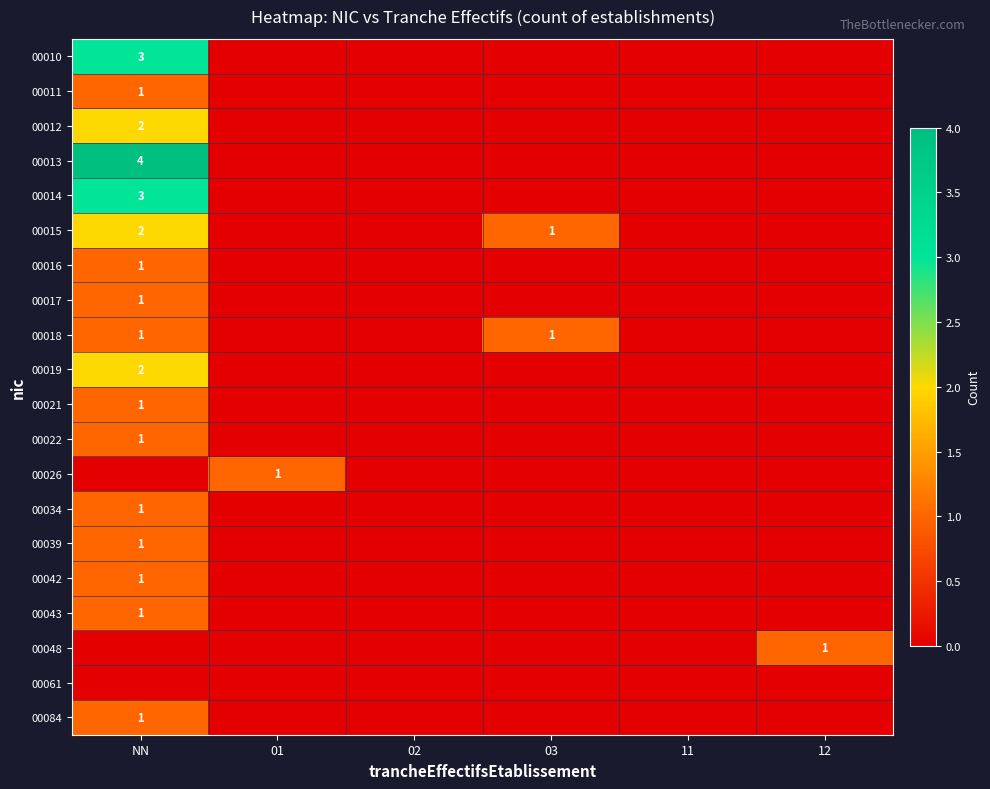

How many categories are shown in the chart?

6